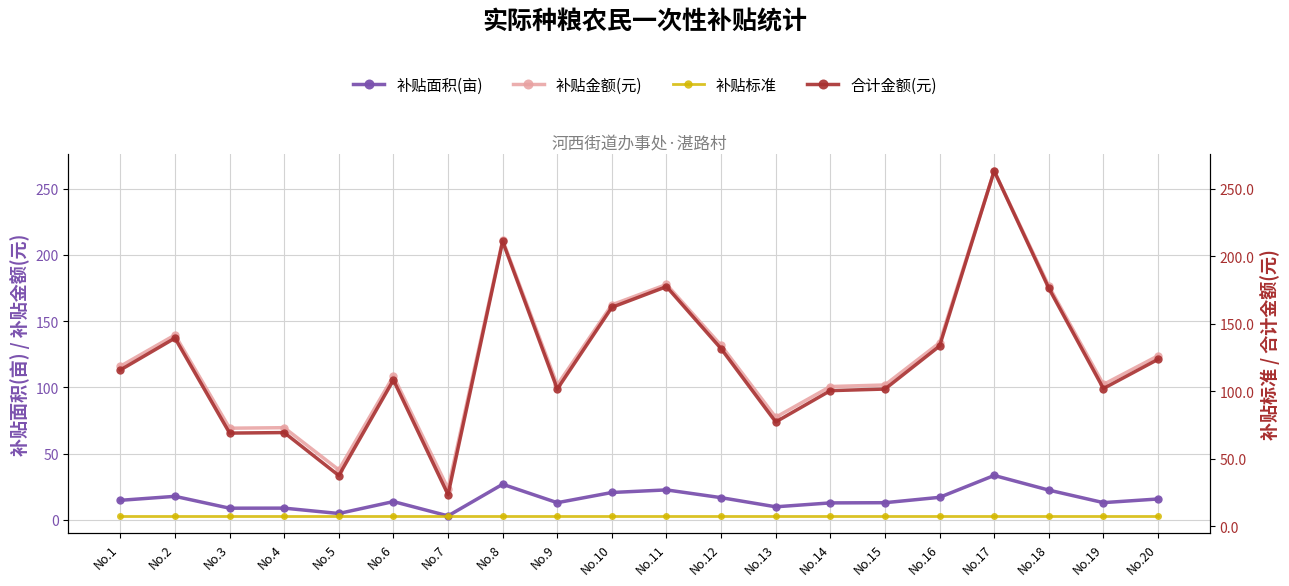

At which label does 补贴金额(元) reach its peak?

No.17